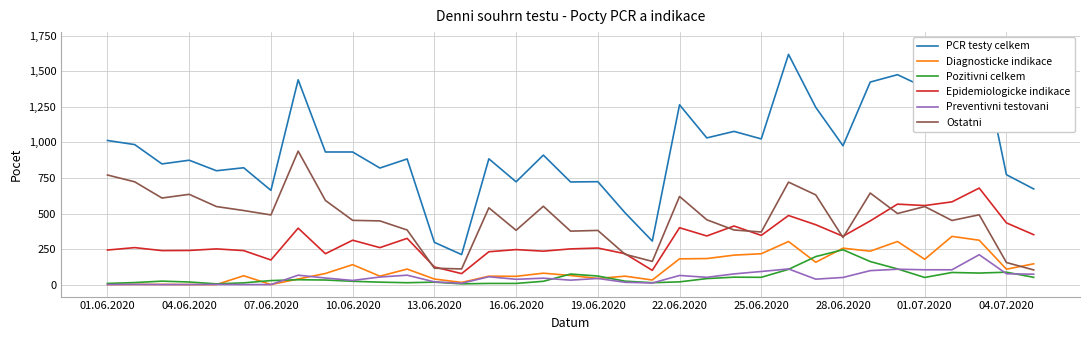

The Epidemiologicke indikace series shows 240 at 04.06.2020. True or false?

True